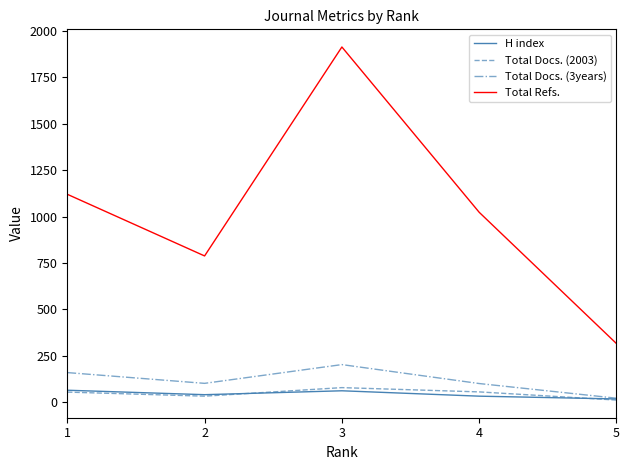

Which series changed the most between 1 and 2?

Total Refs.